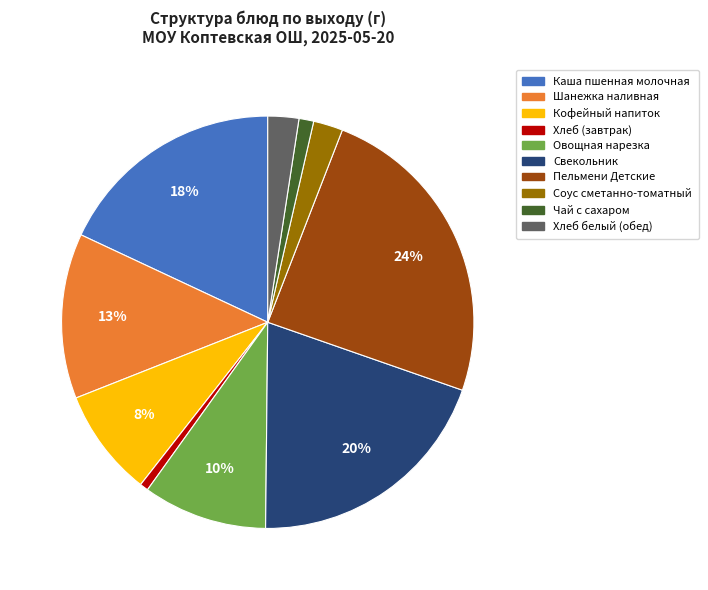

What percentage is the Соус сметанно-томатный slice, to the nearest percent?

2%